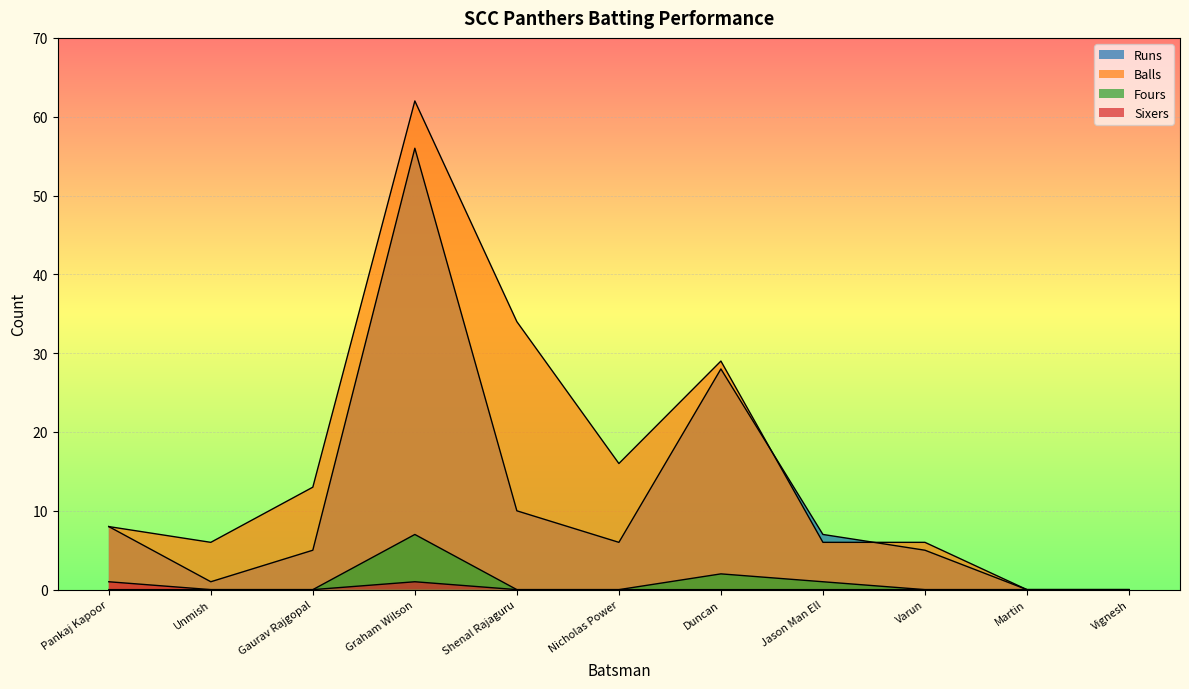

Does the chart display data point markers on the line(s)?

No